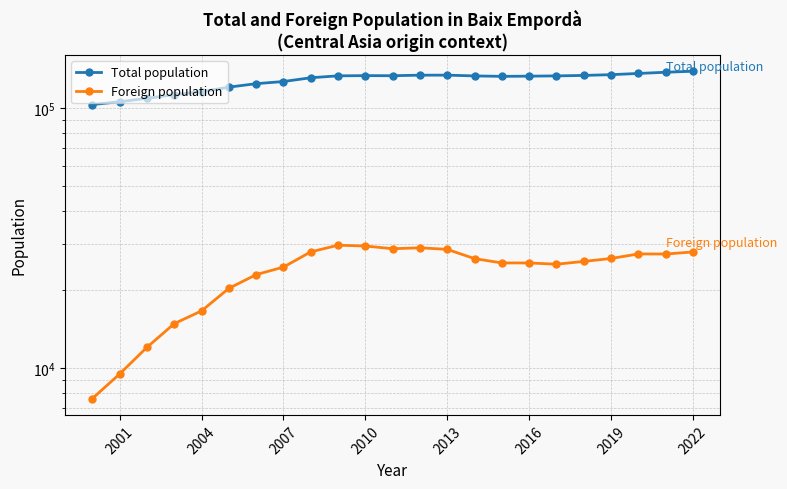

True or false: Foreign population and Total population intersect in this chart.

False